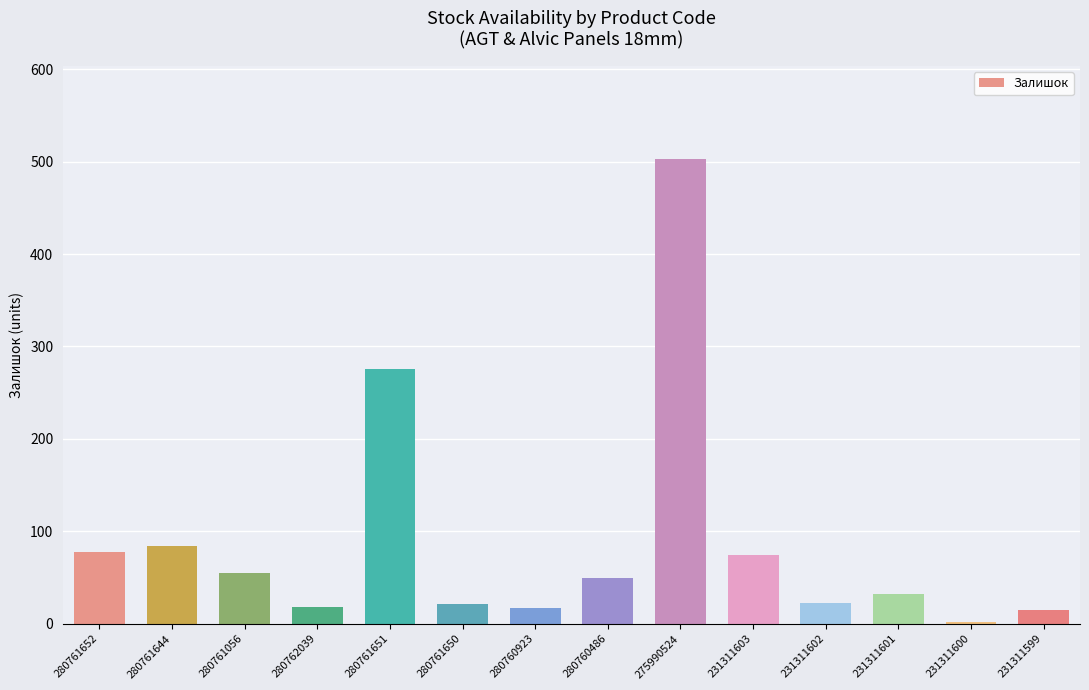

Which has a higher value, 231311602 or 231311599?

231311602